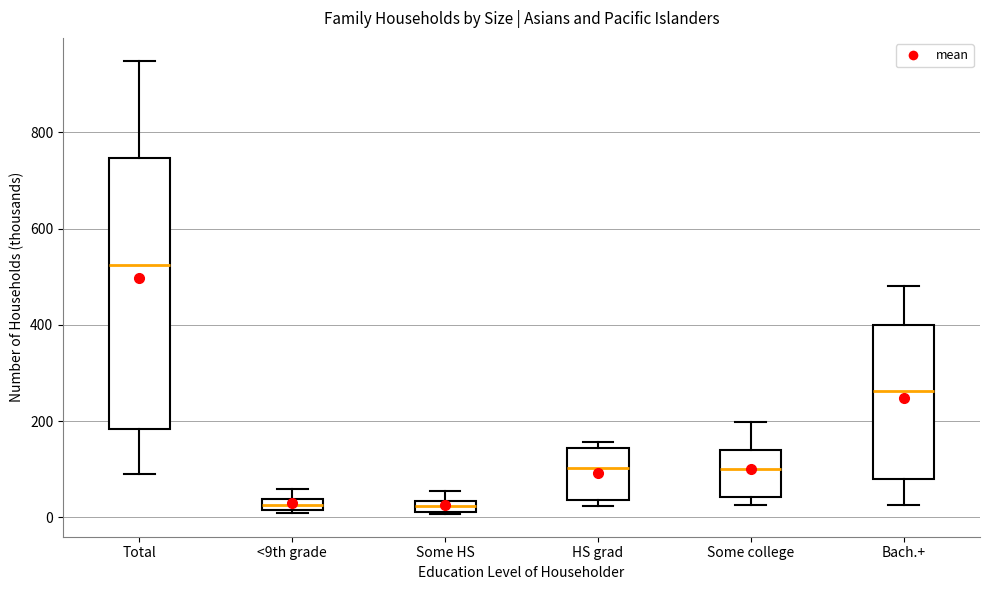

Where is the lower edge of the box for <9th grade on the y-axis? The values are not printed on the chart, so give them approximately, as read against the axis.

20